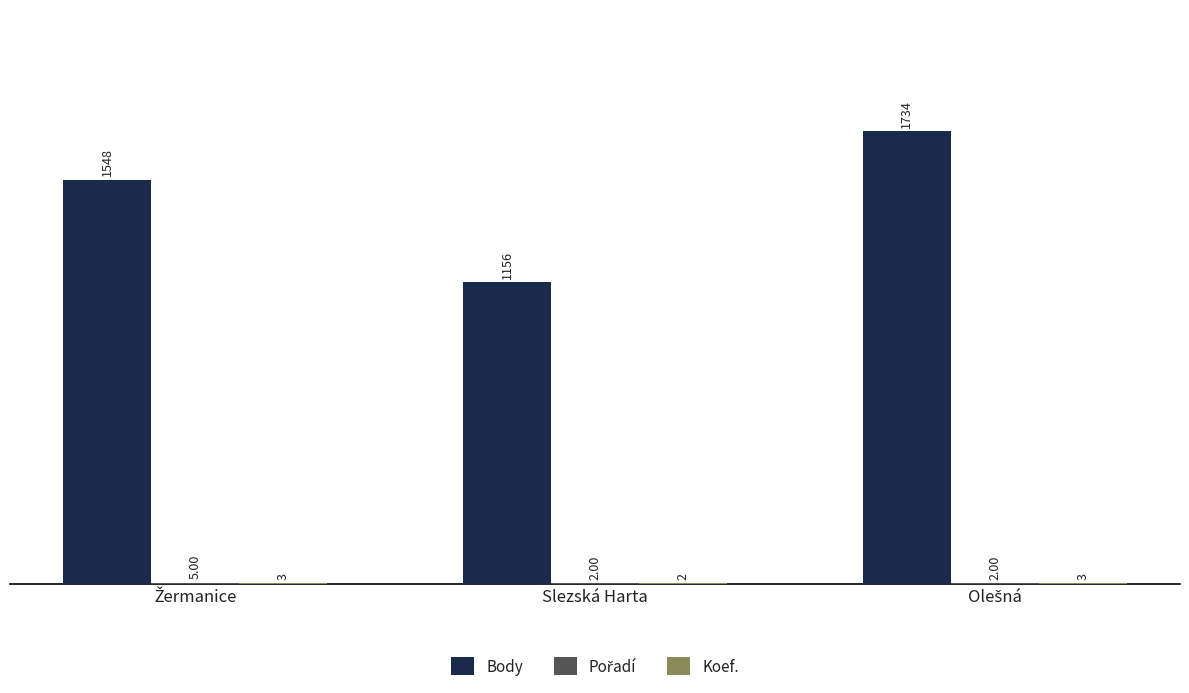

What is the sum of all Body values?

4438